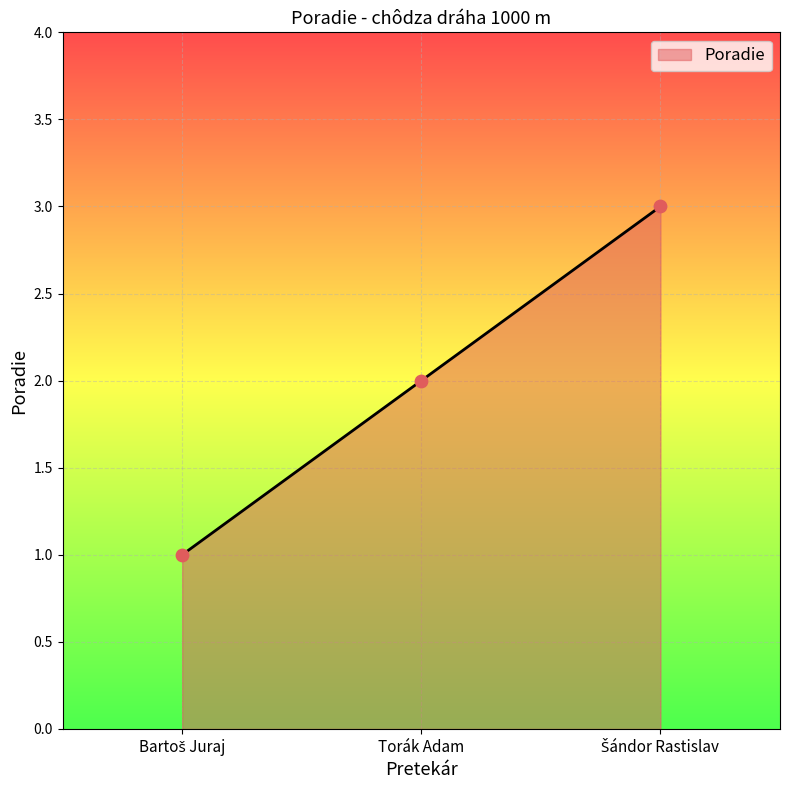

True or false: the data shows 2 at Torák Adam.

True